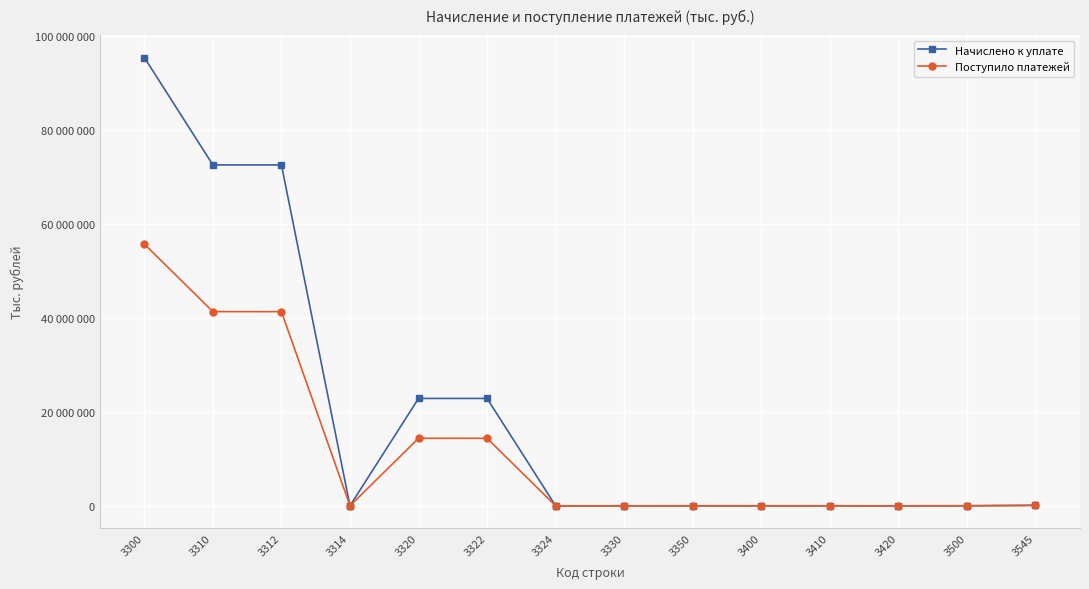

In Начислено к уплате, how many points are lower than both neighbors (excluding endpoints)?

3